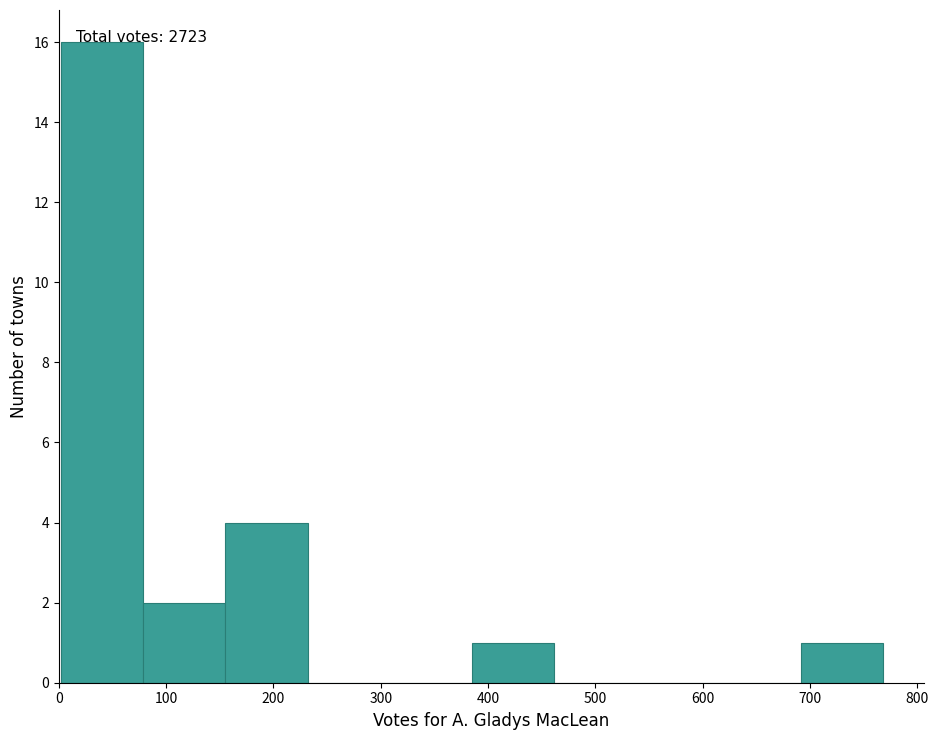

Which range on the x-axis has the tallest bar?

0 to 80